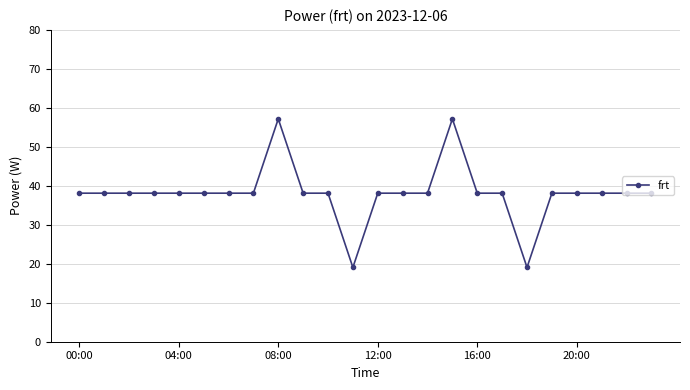

What is the value of the 7th point from the left?

38.1